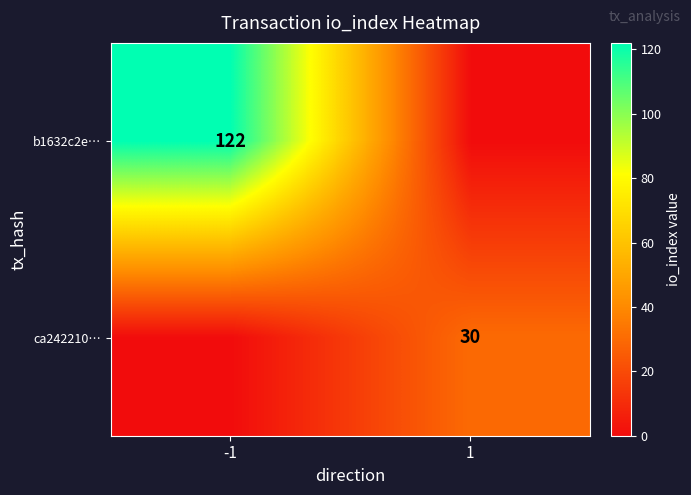

The value of b1632c2e… at -1 is 122. True or false?

True